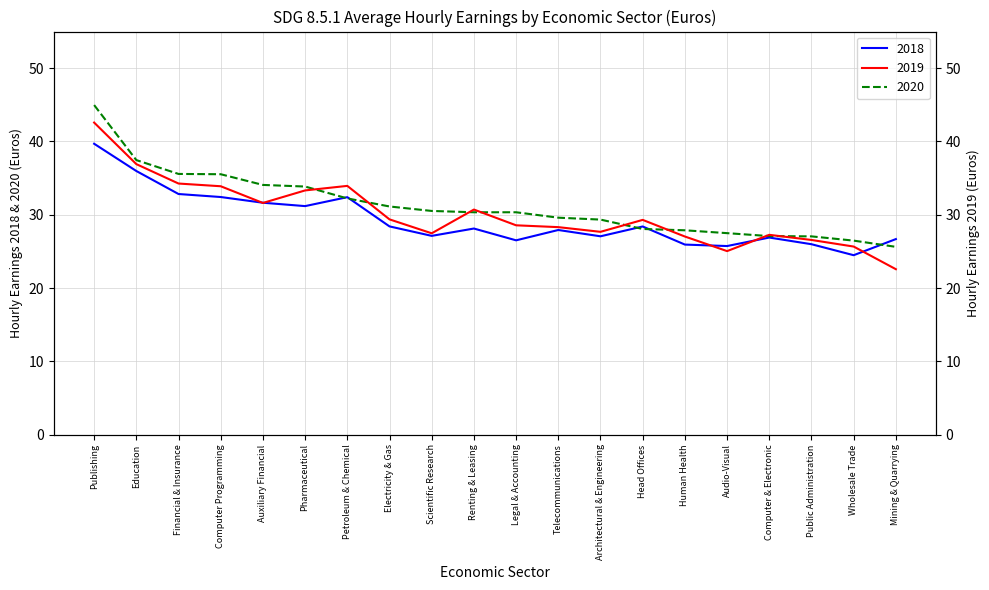

What position from the right is Head Offices?

7